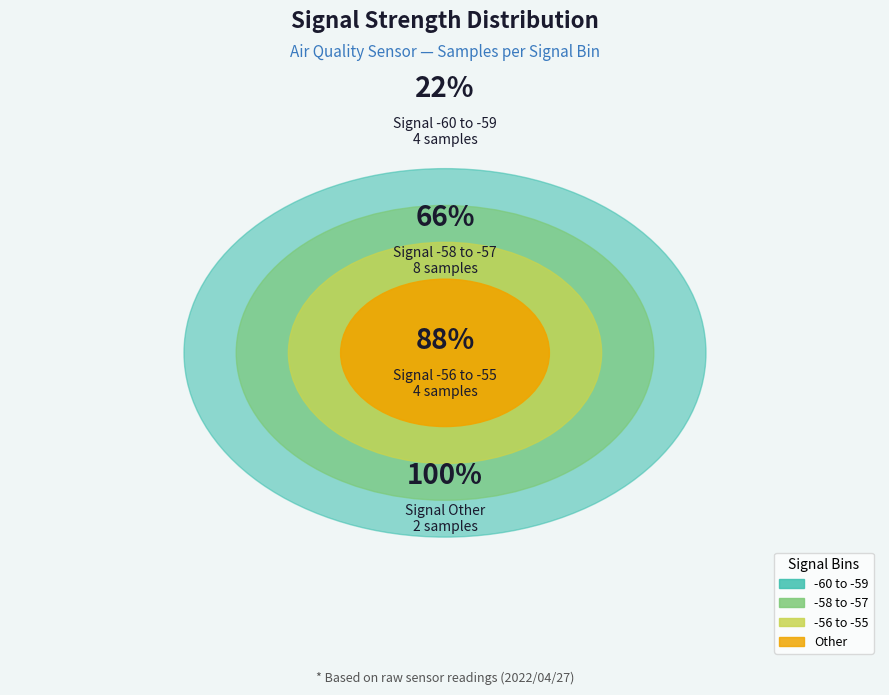

The -58 slice represents 3% of the pie. True or false?

False